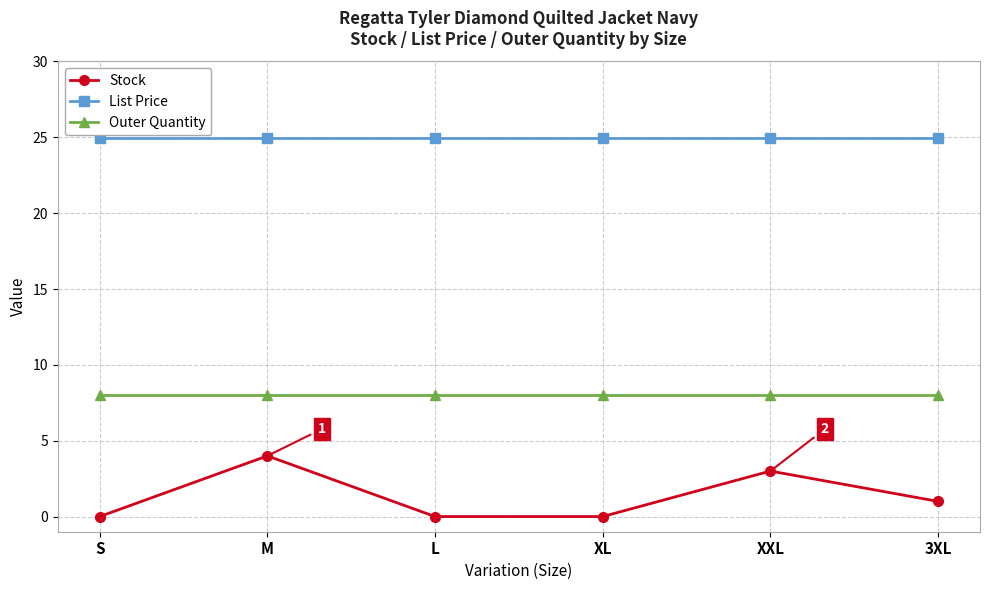

Rank the series by their maximum value, from lowest to highest.

Stock, Outer Quantity, List Price